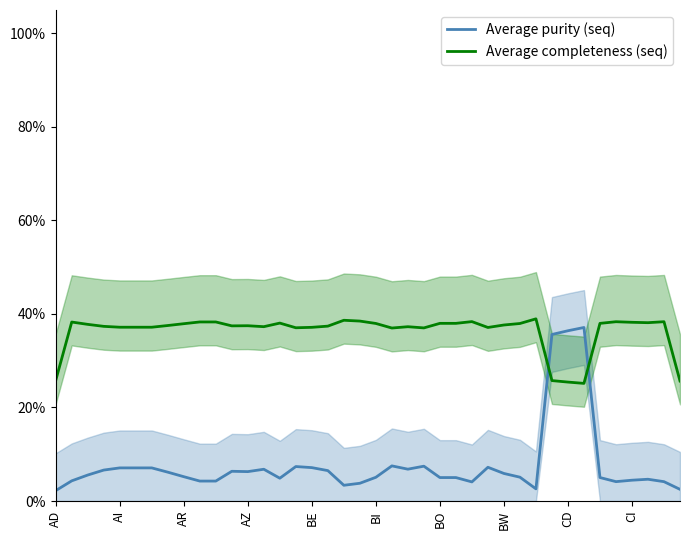

True or false: Average completeness (seq) has a value of 38.2 at CI.

True